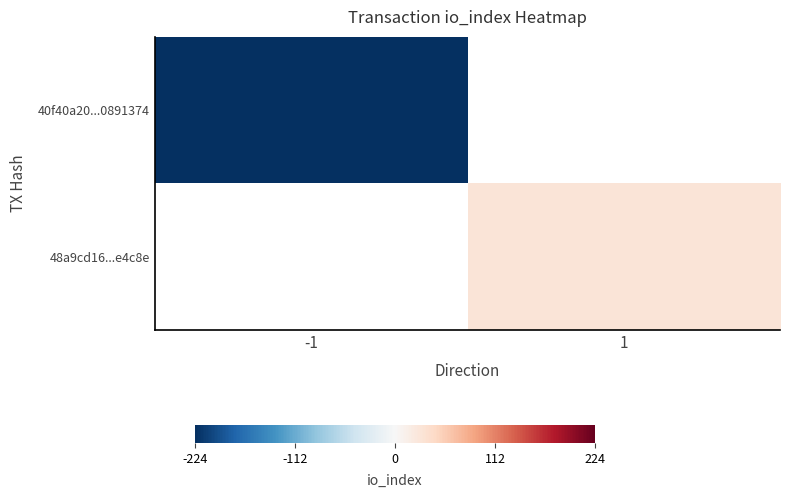

Which label corresponds to the largest value in the chart?

1